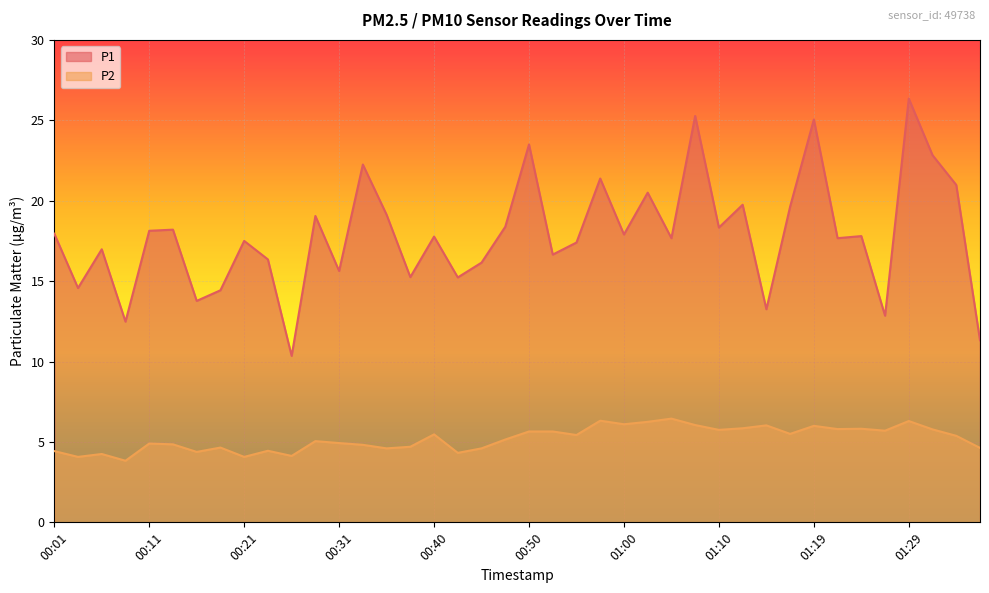

What are all the series names shown in the legend?

P1, P2